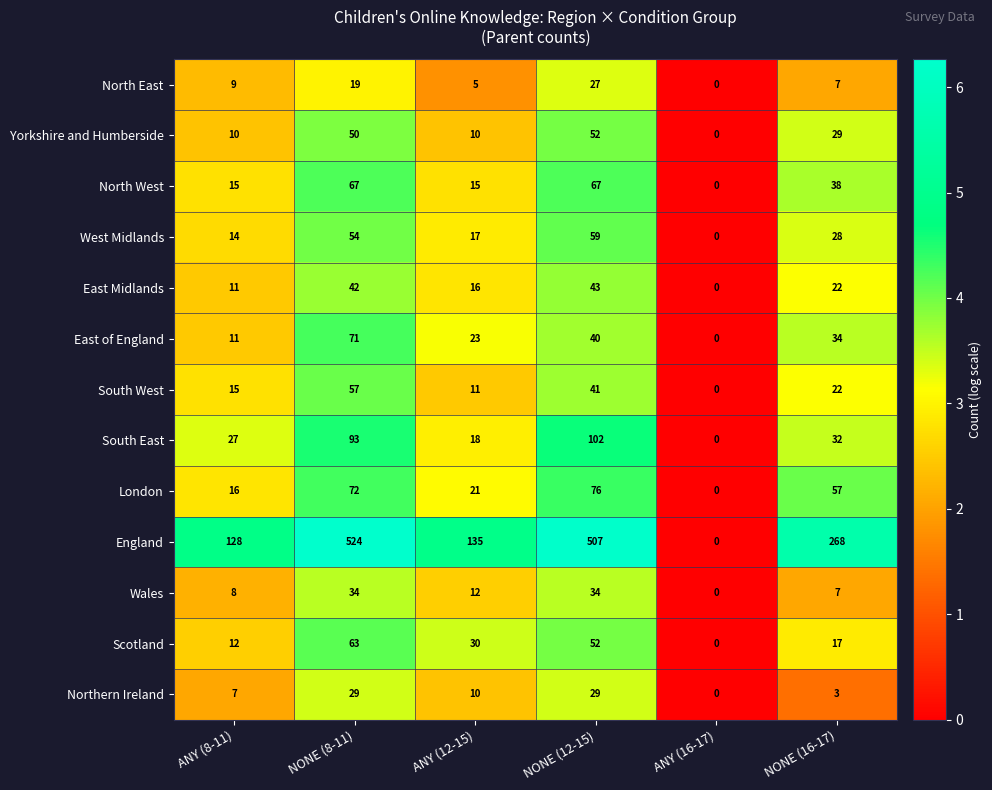

Where is England nearest to the value 262?

NONE (16-17)